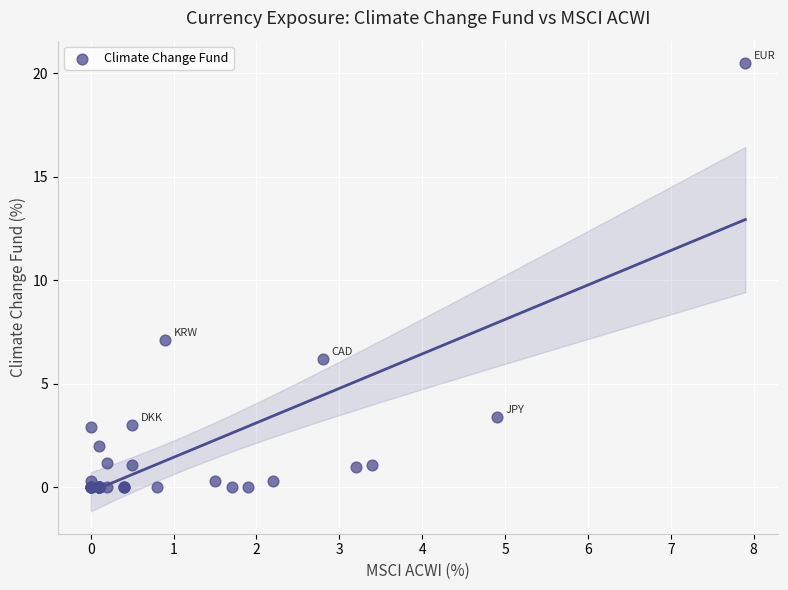

What Y value in the scatter plot is closest to 10?

7.1